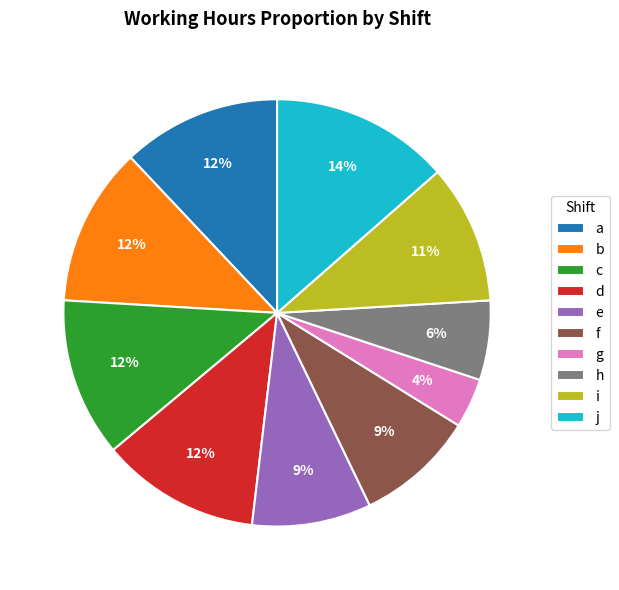

Does b represent more than half of the total?

No